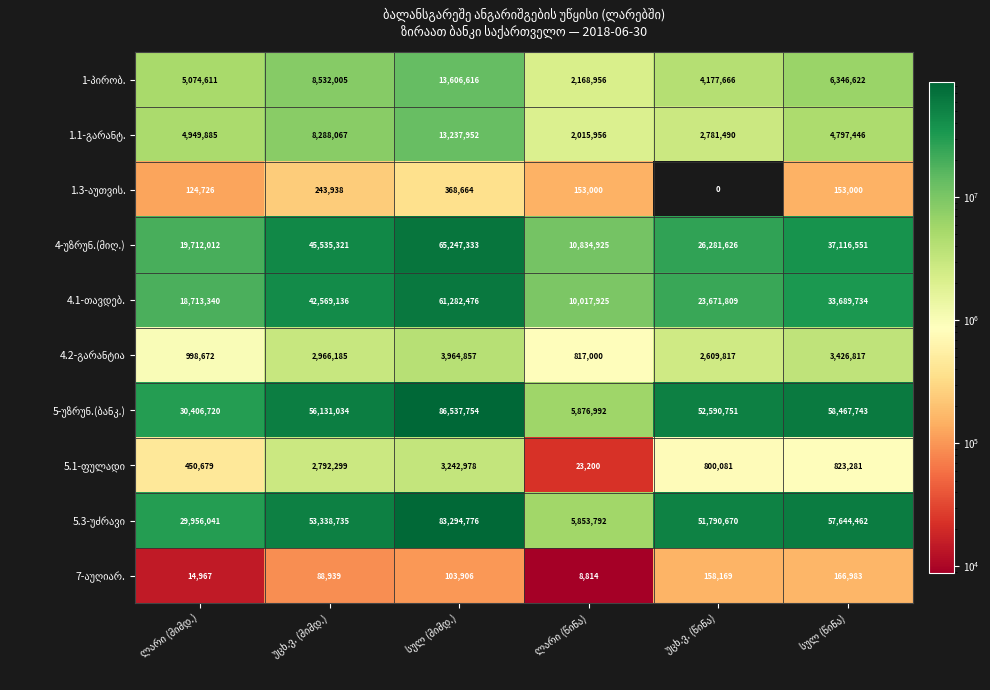

What is the maximum value shown in the chart?

86537754